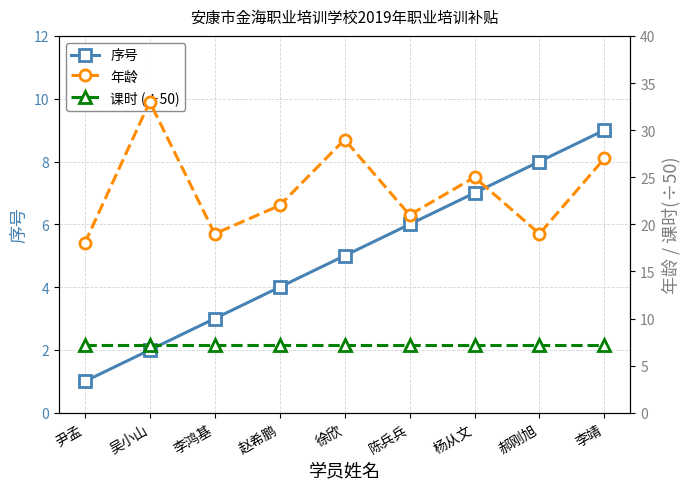

Is it true that 序号 equals 6.0 at 陈兵兵?

True